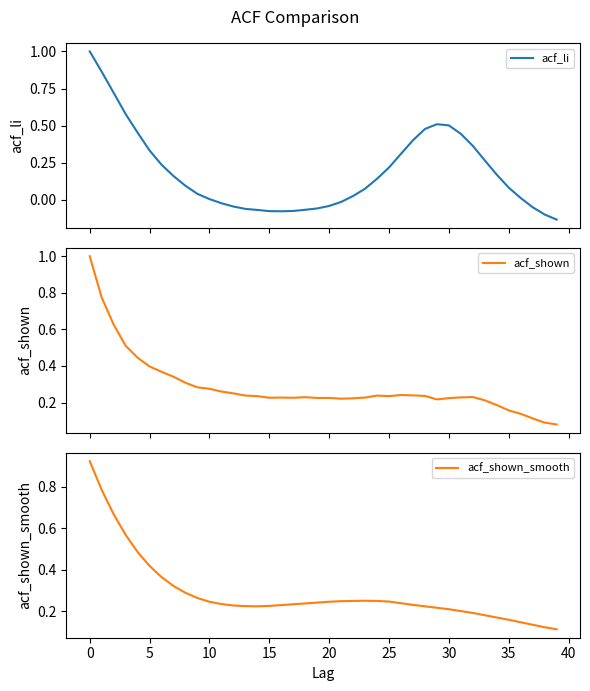

Count the number of data series in this chart.

3